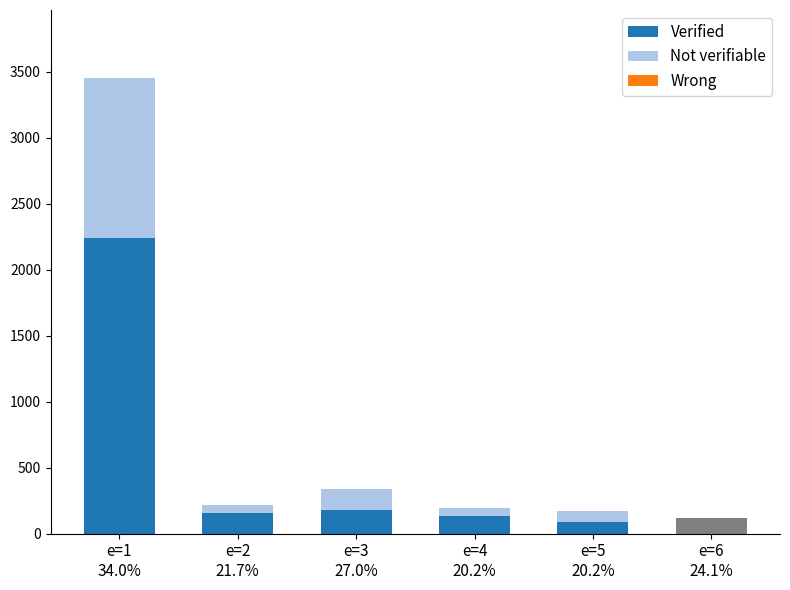

Reading left to right, list all the values displayed in this chart.

Verified: e=1
34.0%=2243	e=2
21.7%=154	e=3
27.0%=183	e=4
20.2%=136	e=5
20.2%=87	e=6
24.1%=73
Not verifiable: e=1
34.0%=1209	e=2
21.7%=64	e=3
27.0%=153	e=4
20.2%=55	e=5
20.2%=85	e=6
24.1%=45
Wrong: e=1
34.0%=0	e=2
21.7%=0	e=3
27.0%=0	e=4
20.2%=0	e=5
20.2%=0	e=6
24.1%=0